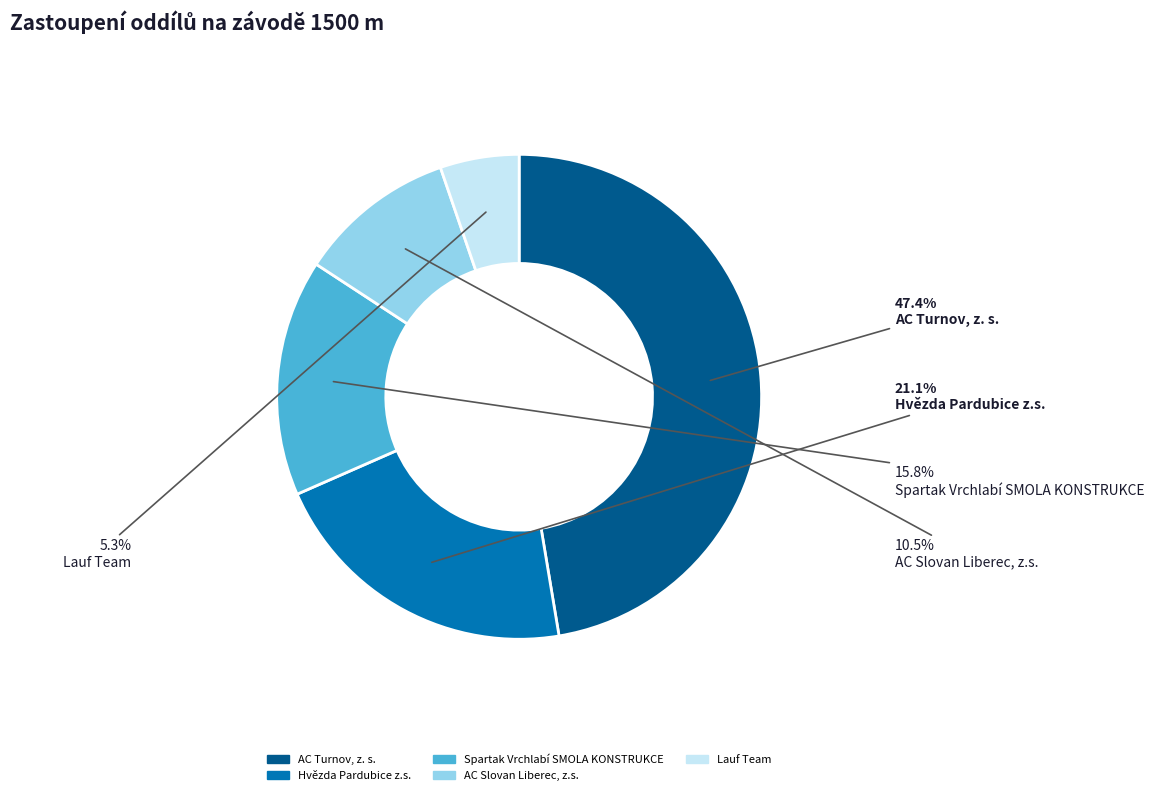

To the nearest percent, what portion does Lauf Team represent?

5%